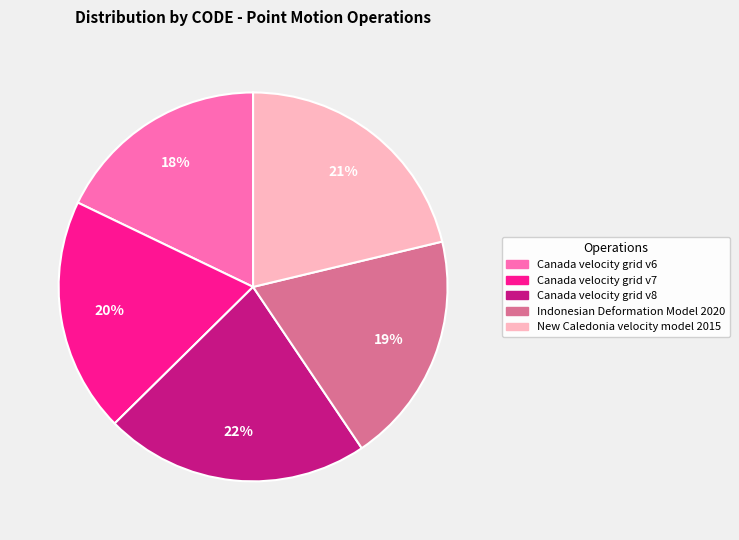

To the nearest percent, what is the average slice percentage?

20%